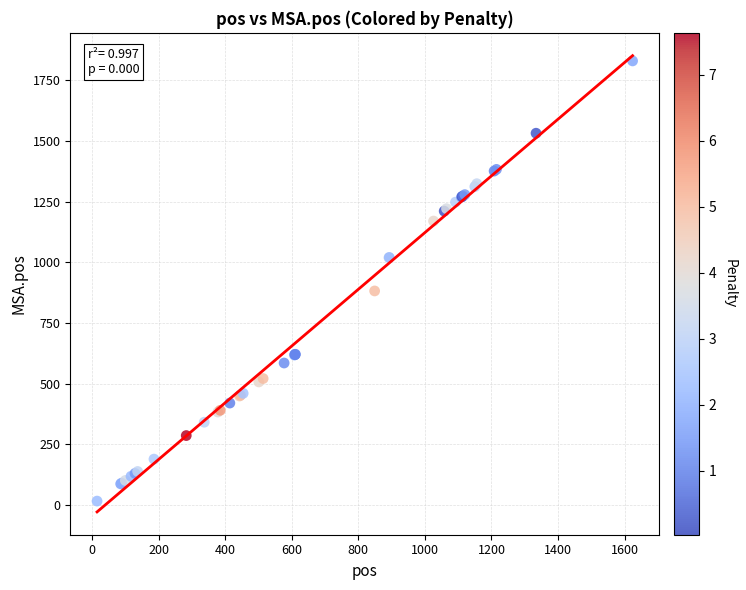

What Y value in the scatter plot is closest to 923?

882